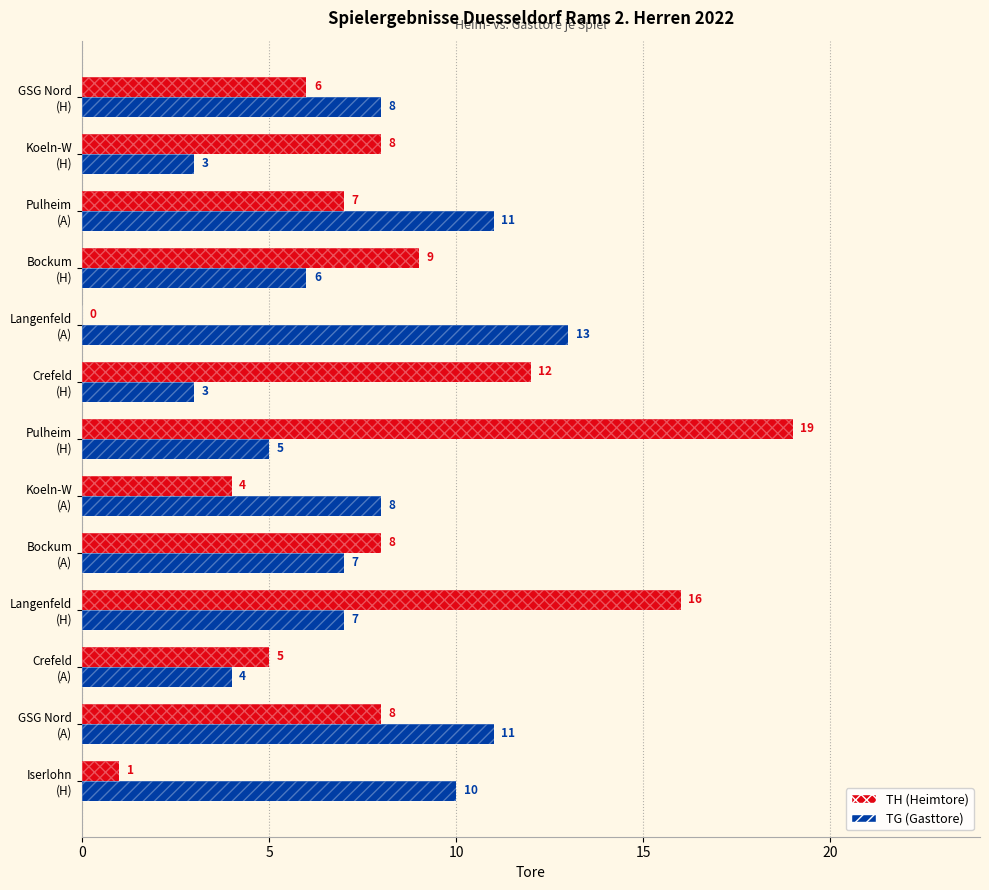

What is the spread (max minus min) of values at GSG Nord (H)?

2